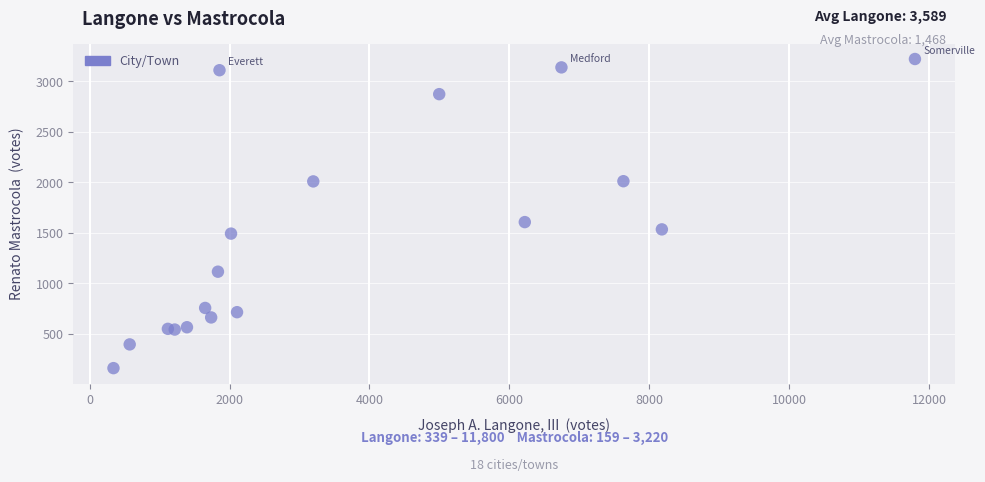

What Y value in the scatter plot is closest to 1689?

1605